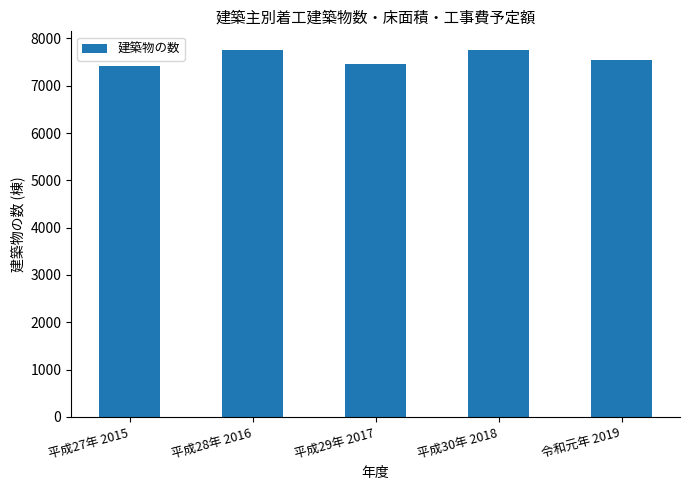

Where is the data nearest to the value 7585?

令和元年 2019